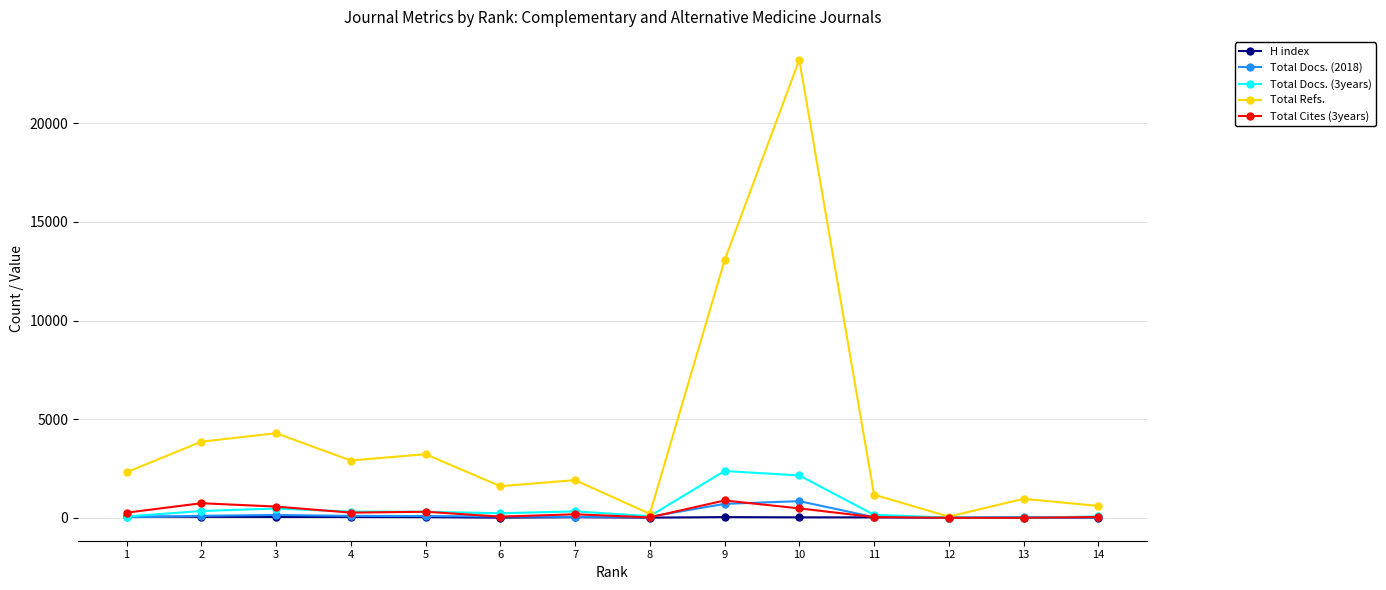

Which series has the largest total across all categories?

Total Refs.